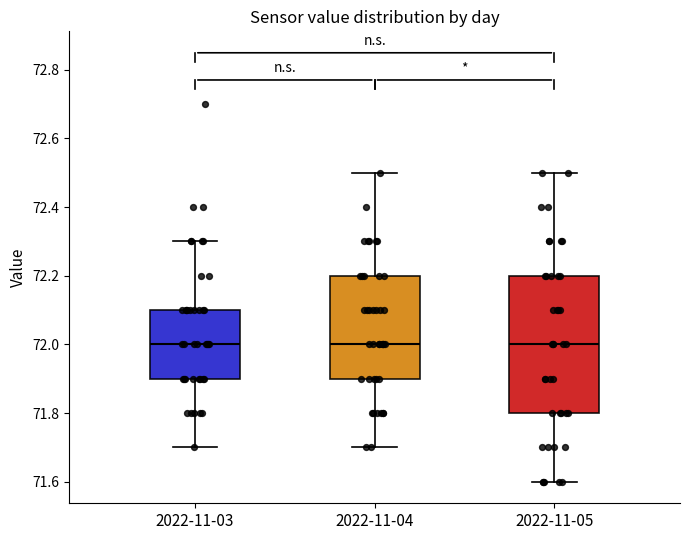

Reading left to right, transcribe this box plot: for each box, give where its median line is, the range the box spans, and where its two whiskers end, as read against the y-axis. The values are not printed on the chart, so give them approximately, as read against the axis.

2022-11-03: median 72.0, box 71.9 to 72.1, whiskers 71.7 to 72.3
2022-11-04: median 72.0, box 71.9 to 72.2, whiskers 71.7 to 72.5
2022-11-05: median 72.0, box 71.8 to 72.2, whiskers 71.6 to 72.5